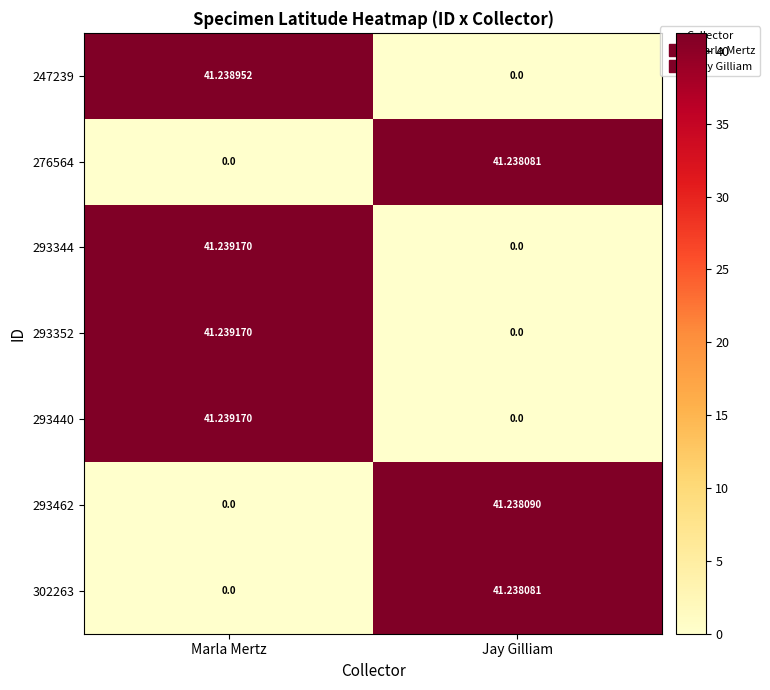

At which label does 293440 reach its peak?

Marla Mertz